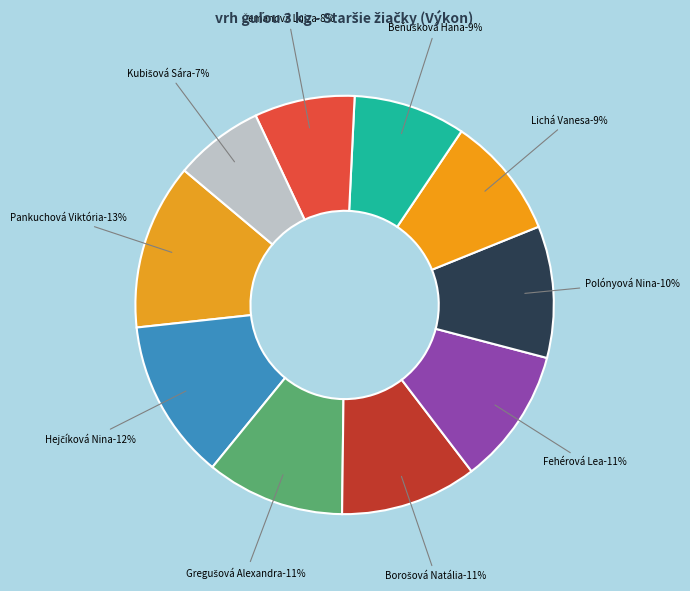

How many slices are in this pie chart?

10